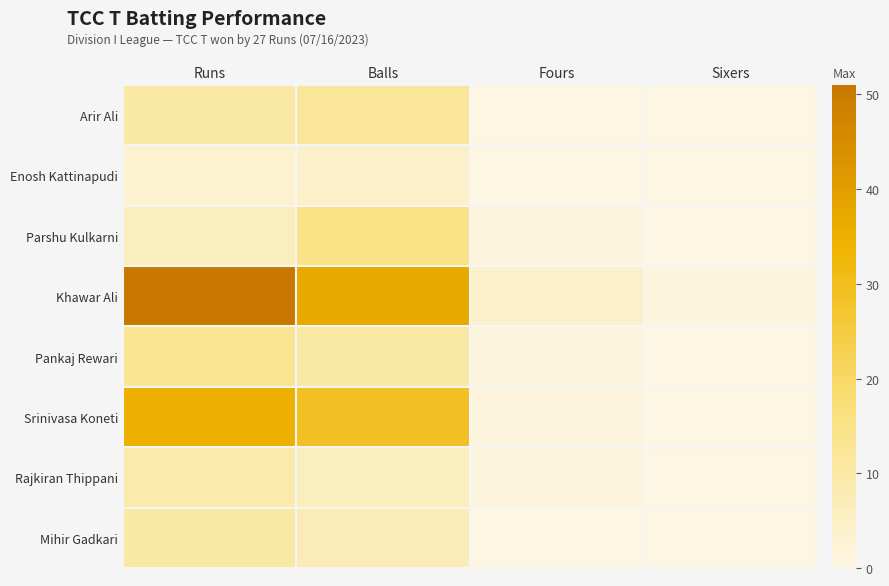

Which has a higher value, Runs or Sixers?

Runs